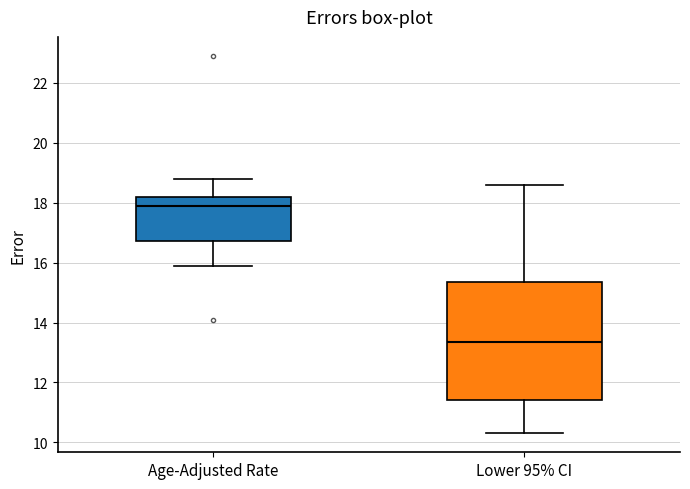

Which box is the tallest, from its lower edge to its upper edge?

Lower 95% CI